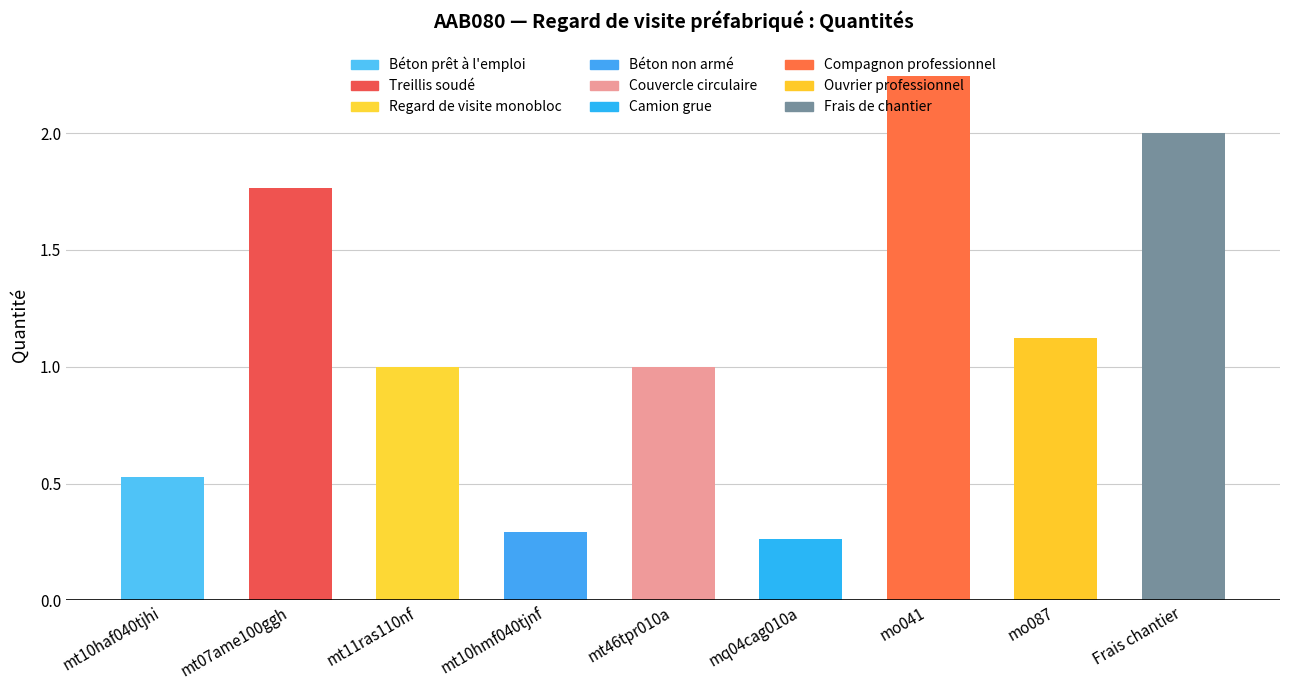

What is the label of the 1st bar from the left?

mt10haf040tjhi